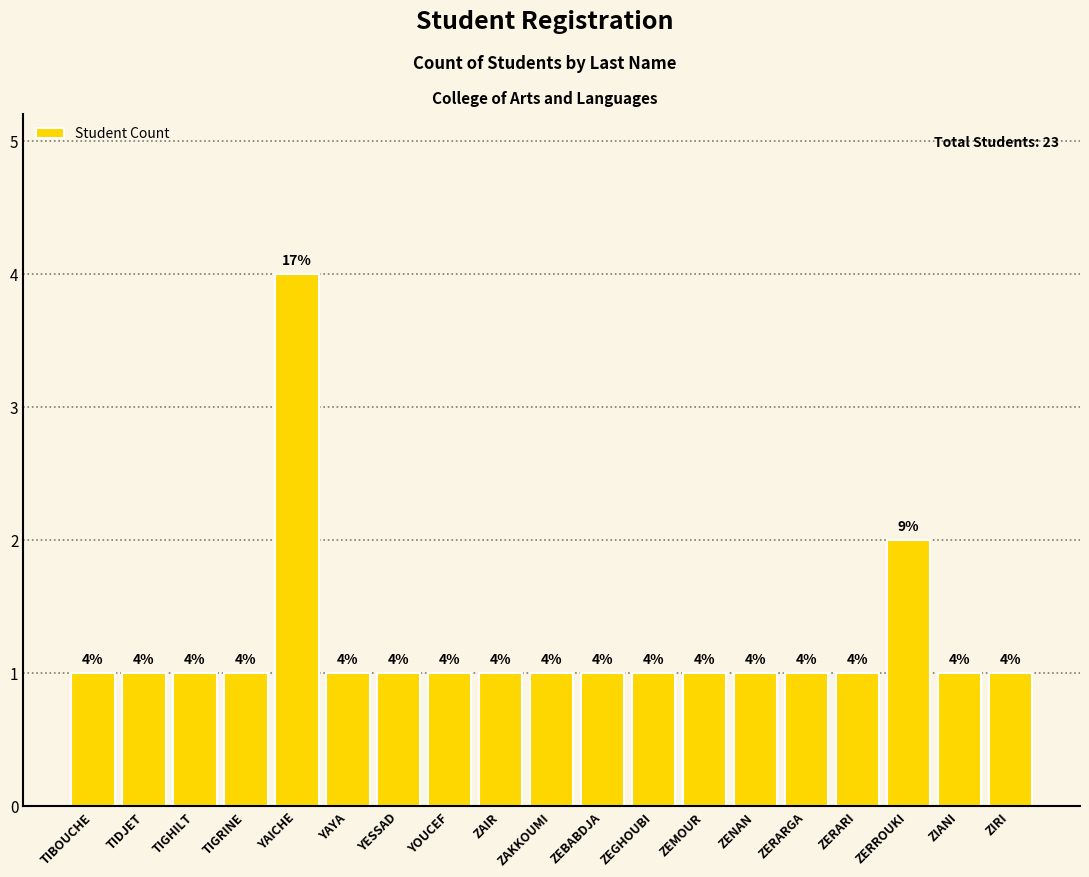

Is it true that the value at ZENAN is 1?

True